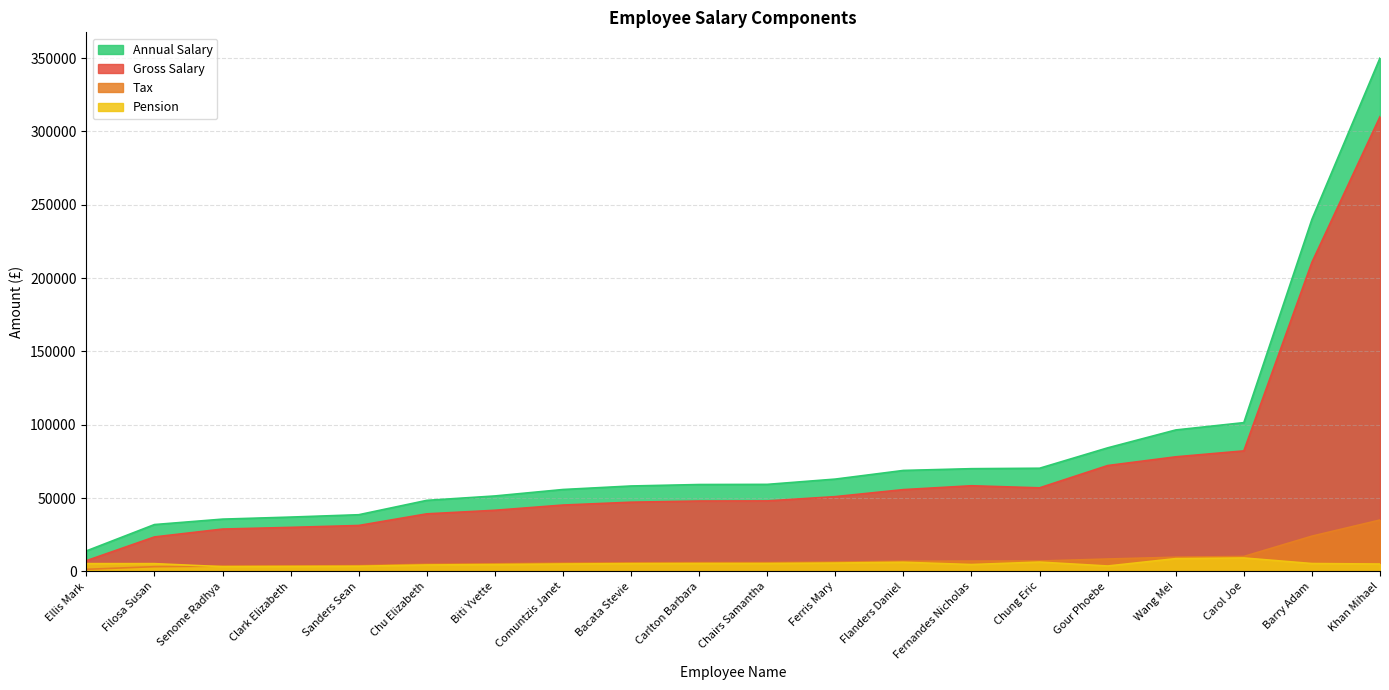

Is it true that Gross Salary equals 310005 at Khan Mihael?

True